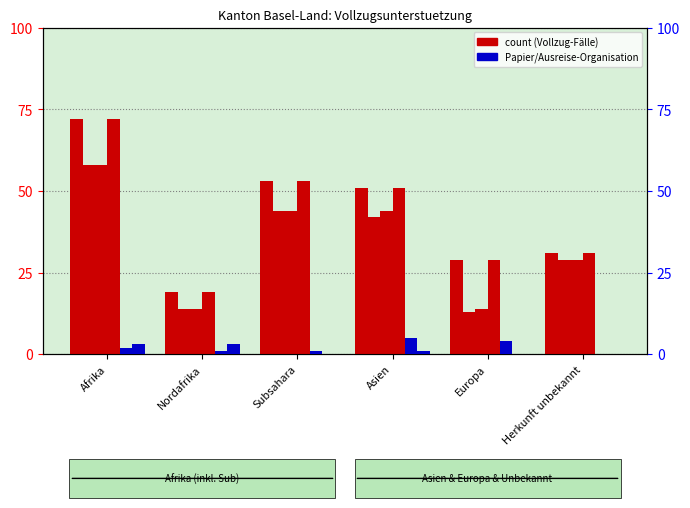

At which label does Total Auslaender reach its minimum?

Nordafrika